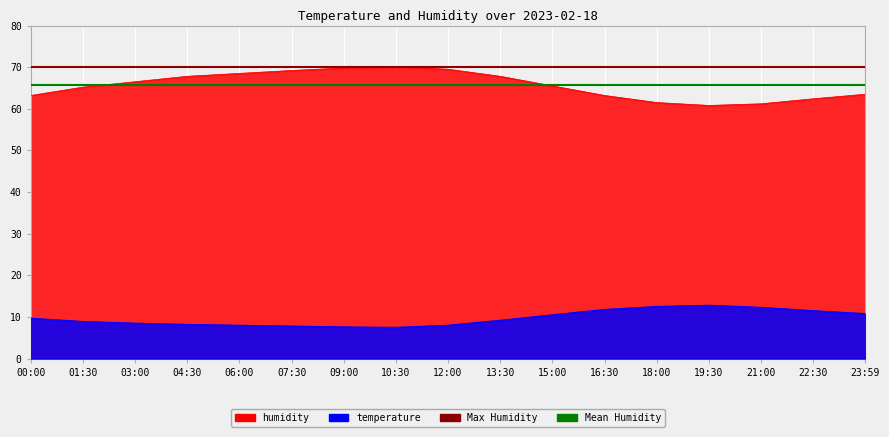

At which label does Mean Humidity reach its peak?

00:00